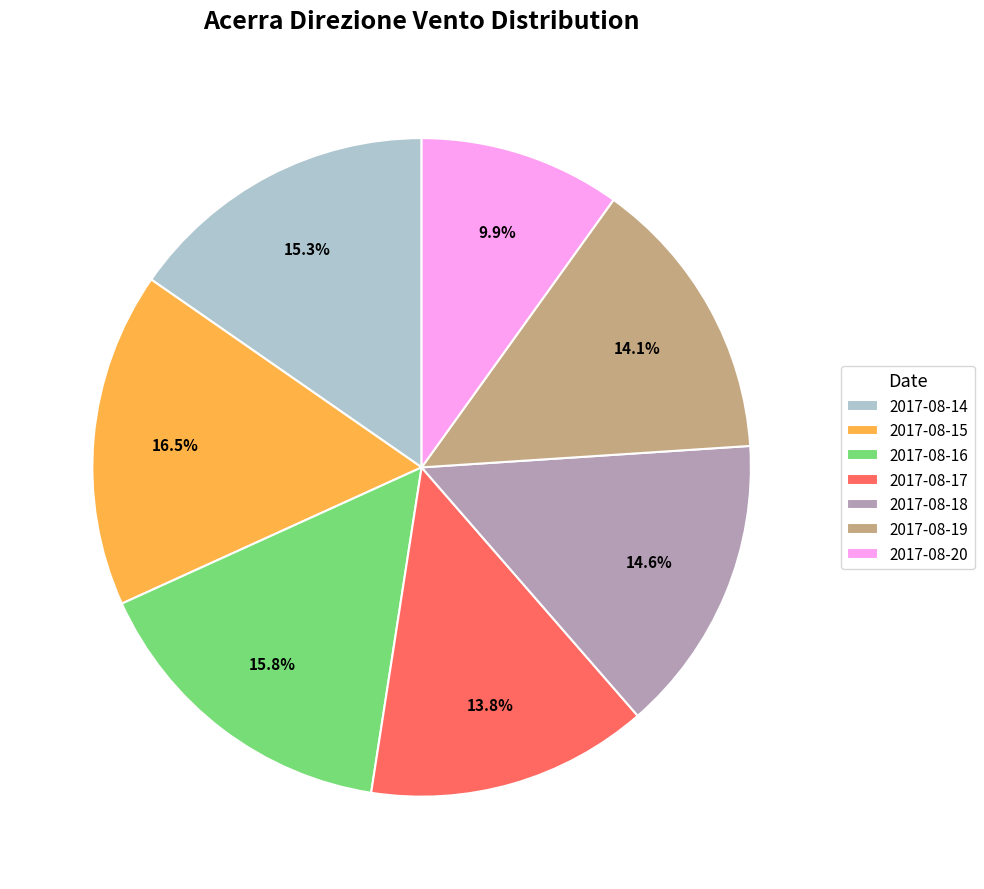

Is there any slice that represents more than half of the pie?

No